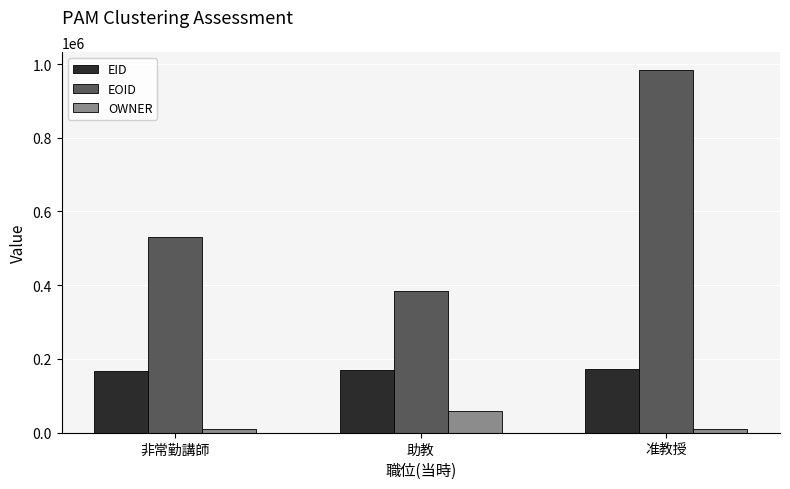

What are all the series names shown in the legend?

EID, EOID, OWNER